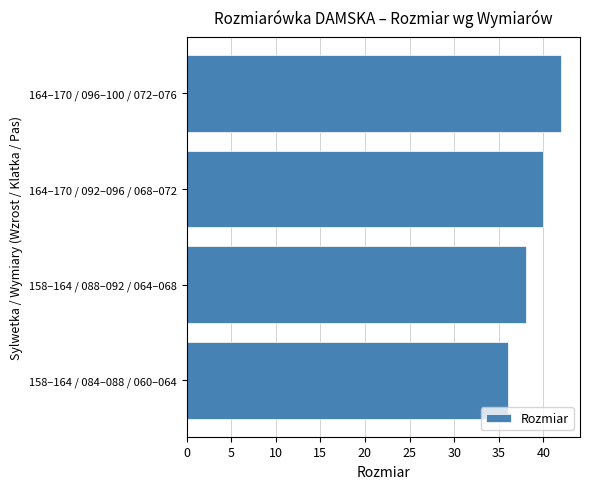

At which label is the value closest to 39?

158–164 / 088–092 / 064–068